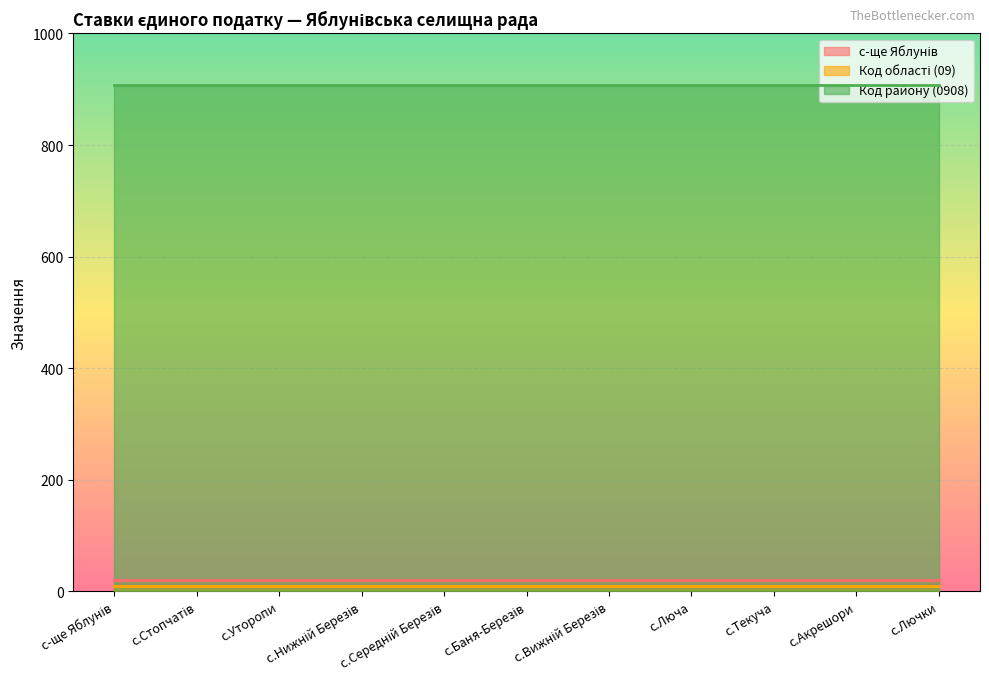

At с.Середній Березів, list the series in order from largest to smallest.

Код району (0908), с-ще Яблунів, Код області (09)